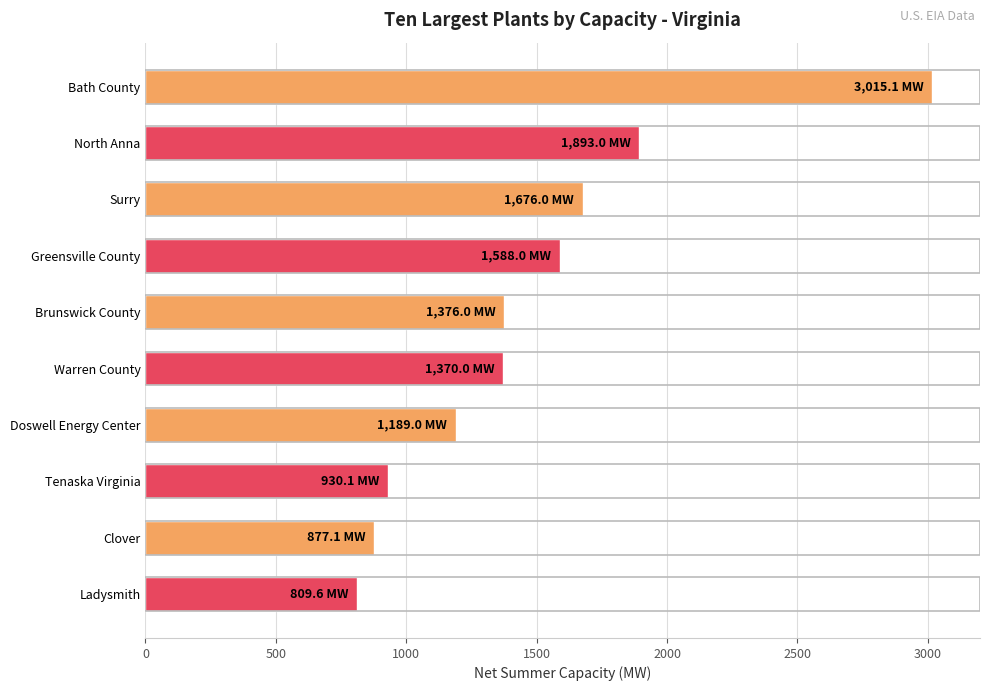

The chart shows a value of 809.6 at Ladysmith. True or false?

True